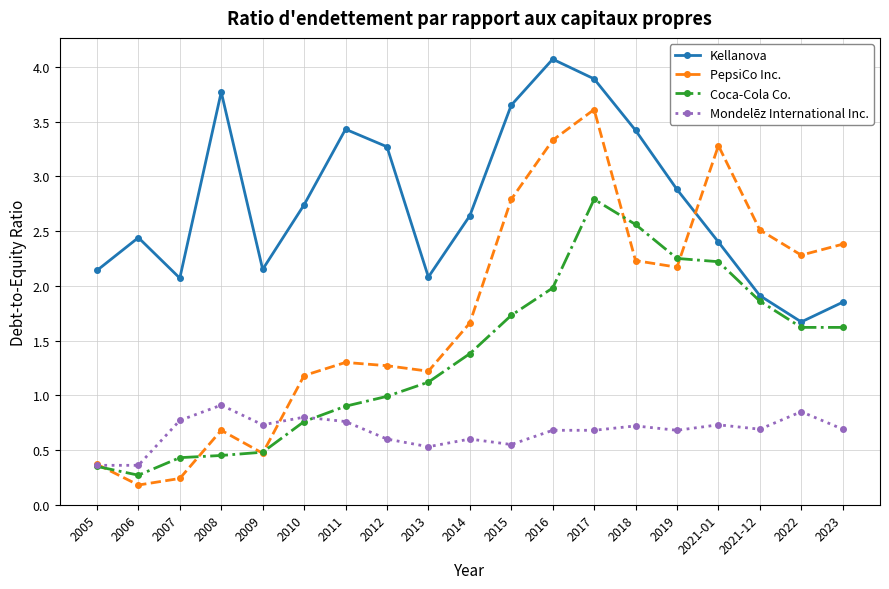

At which category is the sum across all series the highest?

2017